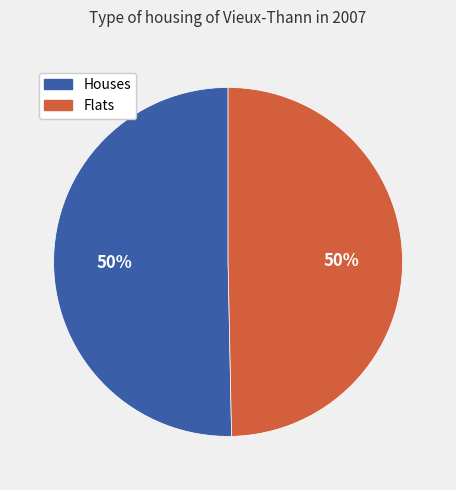

Combined, do Houses and Flats account for over 50%?

Yes